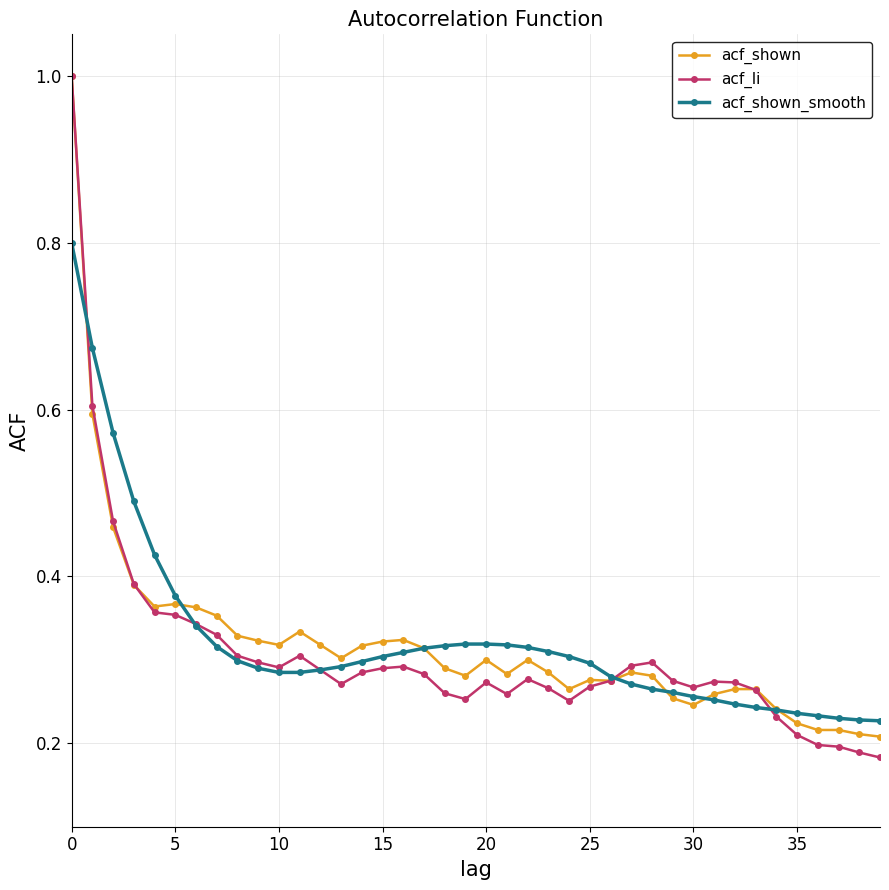

Which series has the largest range (max minus min)?

acf_li